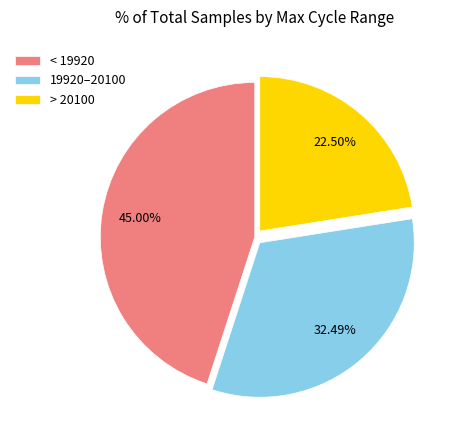

Rank the categories by value from highest to lowest.

< 19920, 19920–20100, > 20100